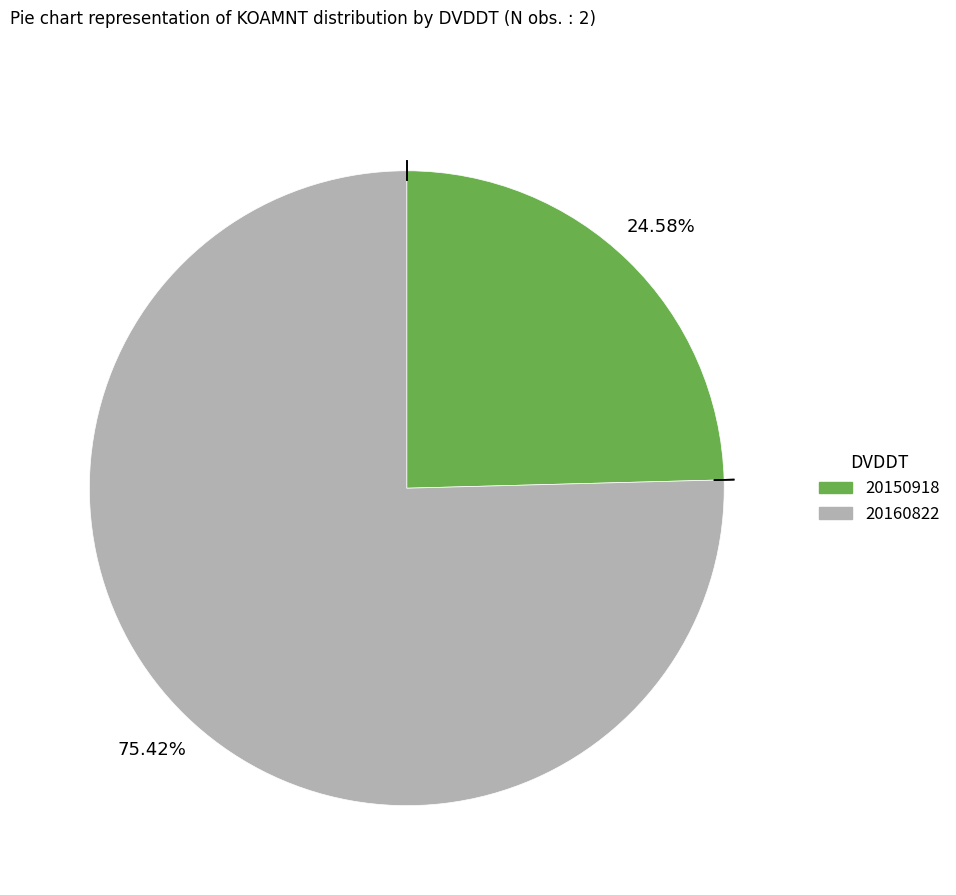

True or false: 20160822 accounts for 75% of the total.

True